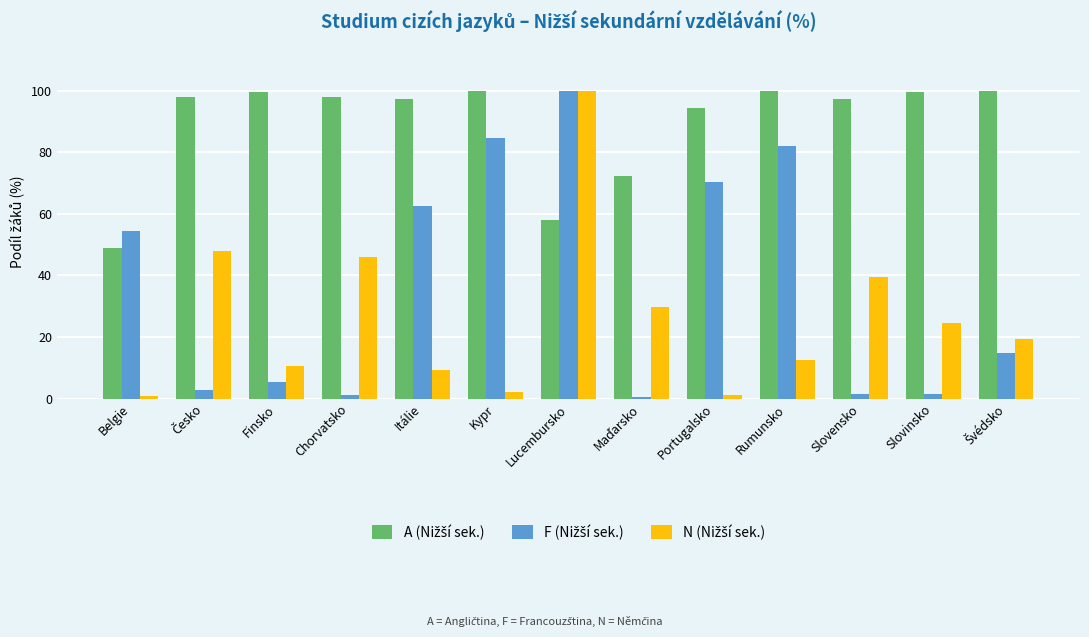

What is the greatest value displayed?

100.0